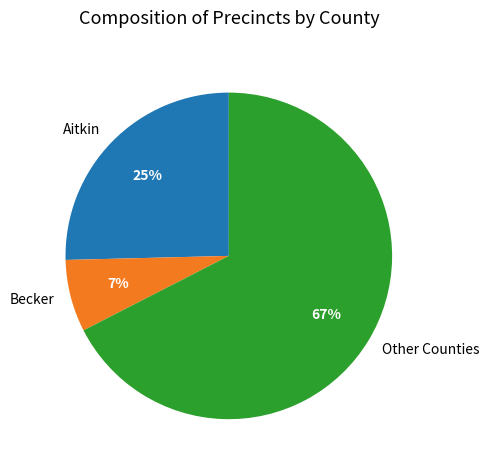

How many slices are in this pie chart?

3